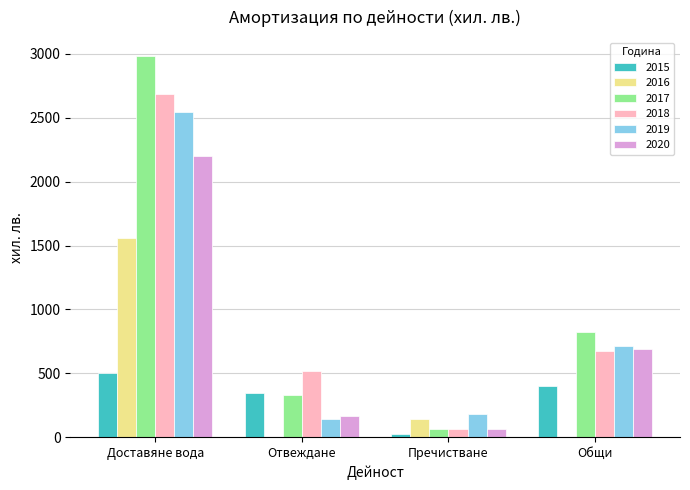

Count the number of categories in the chart.

4